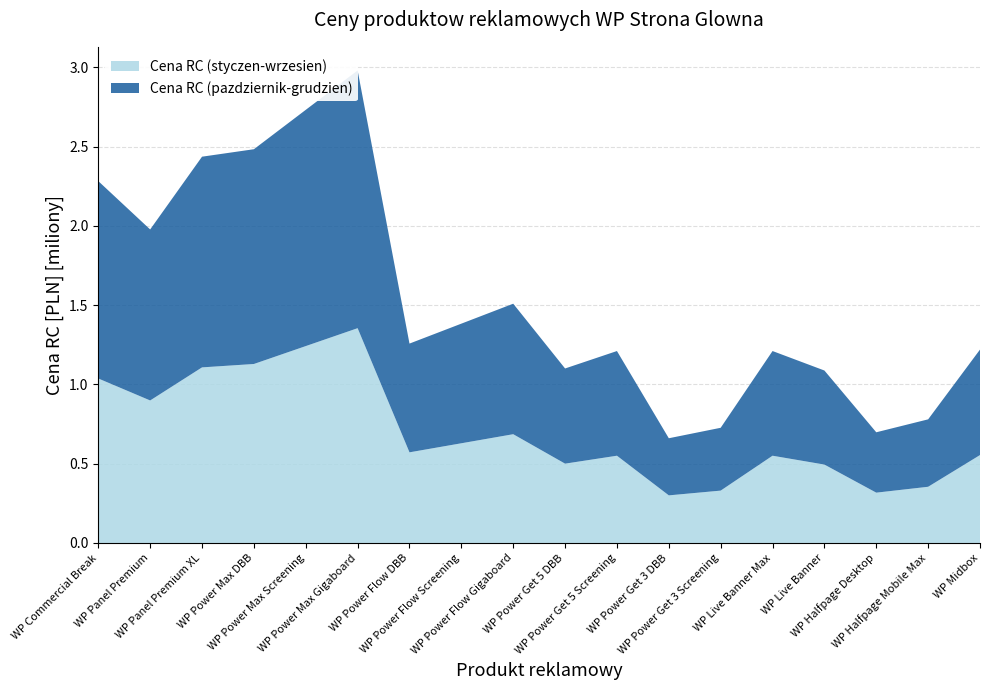

Reading right to left, transcribe all the data shown in this chart.

Cena RC (styczen-wrzesien): WP Midbox=554300	WP Halfpage Mobile Max=354300	WP Halfpage Desktop=317200	WP Live Banner=494300	WP Live Banner Max=550100	WP Power Get 3 Screening=330100	WP Power Get 3 DBB=300100	WP Power Get 5 Screening=550100	WP Power Get 5 DBB=500100	WP Power Flow Gigaboard=685800	WP Power Flow Screening=628600	WP Power Flow DBB=571500	WP Power Max Gigaboard=1354400	WP Power Max Screening=1241500	WP Power Max DBB=1128600	WP Panel Premium XL=1107200	WP Panel Premium=898600	WP Commercial Break=1037200
Cena RC (pazdziernik-grudzien): WP Midbox=665200	WP Halfpage Mobile Max=425200	WP Halfpage Desktop=380700	WP Live Banner=593200	WP Live Banner Max=660200	WP Power Get 3 Screening=396200	WP Power Get 3 DBB=360200	WP Power Get 5 Screening=660200	WP Power Get 5 DBB=600200	WP Power Flow Gigaboard=823000	WP Power Flow Screening=754400	WP Power Flow DBB=685800	WP Power Max Gigaboard=1625300	WP Power Max Screening=1489800	WP Power Max DBB=1354400	WP Panel Premium XL=1328700	WP Panel Premium=1078400	WP Commercial Break=1244700